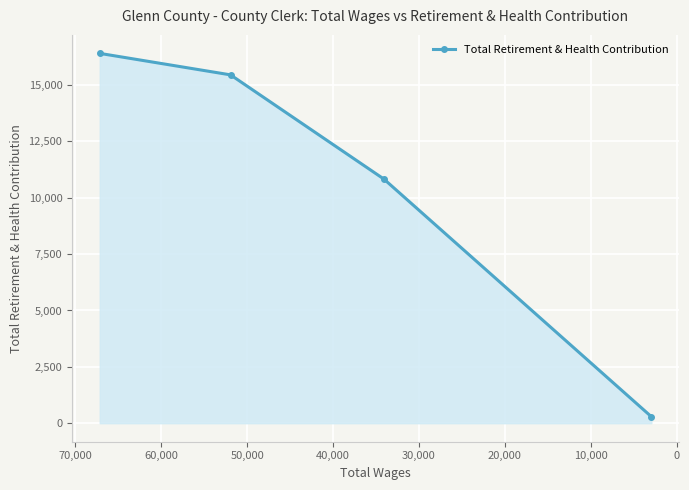

Count the number of values greater than 15451.

1